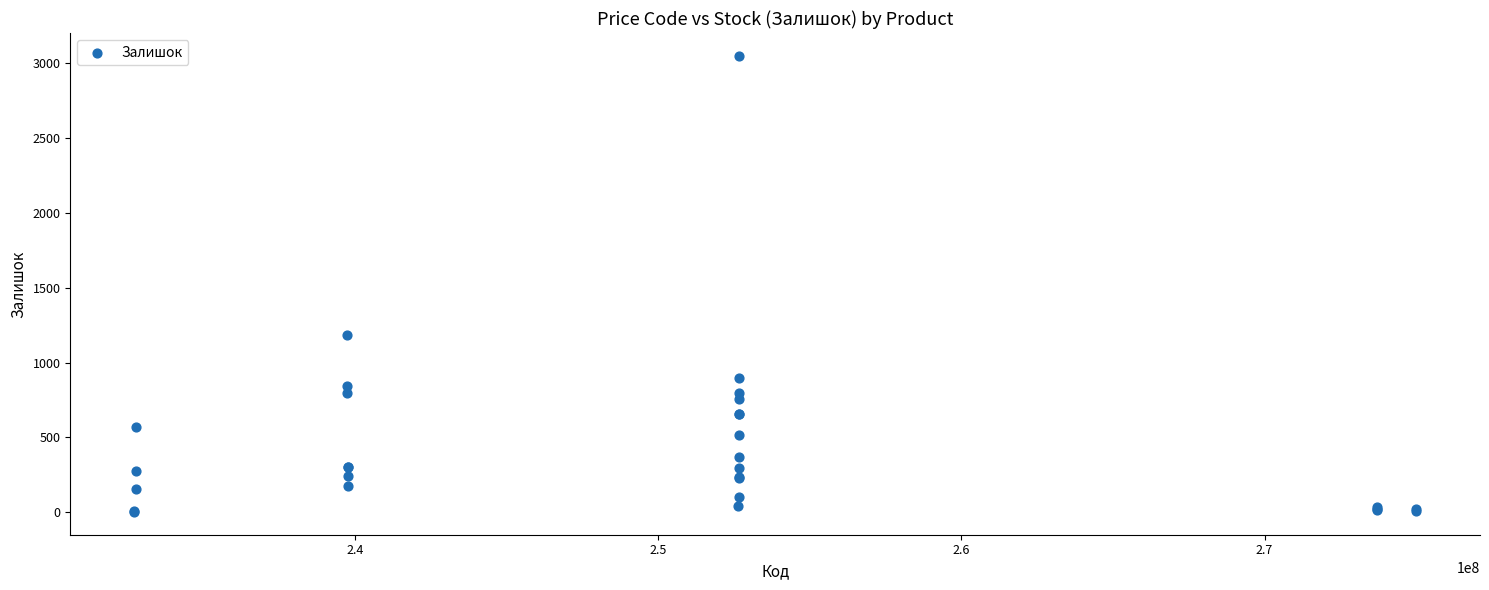

What Y value in the scatter plot is closest to 1525?

1185